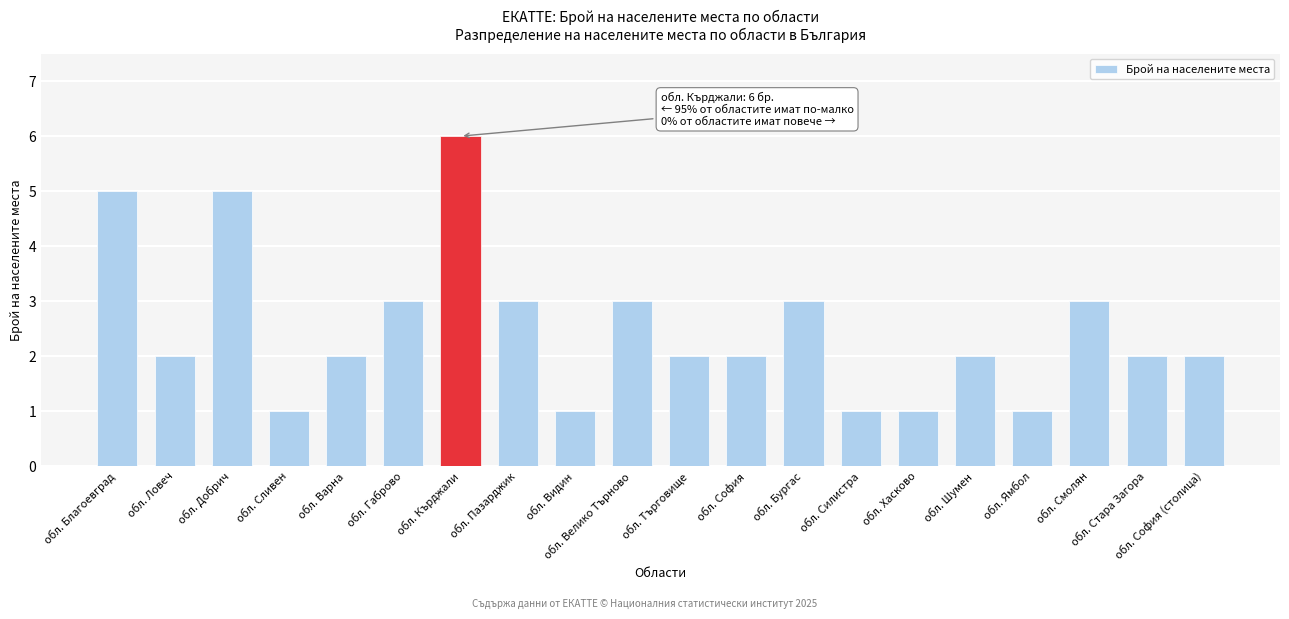

Does the chart contain stacked bars?

No